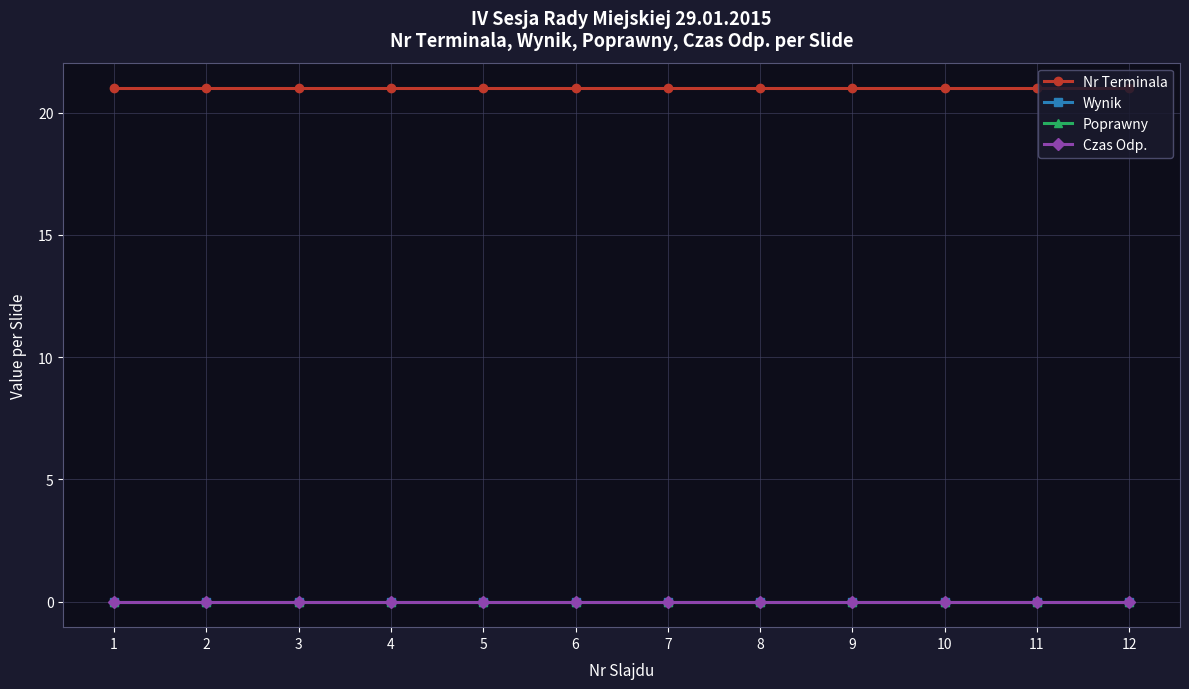

At which category is the sum across all series the highest?

1